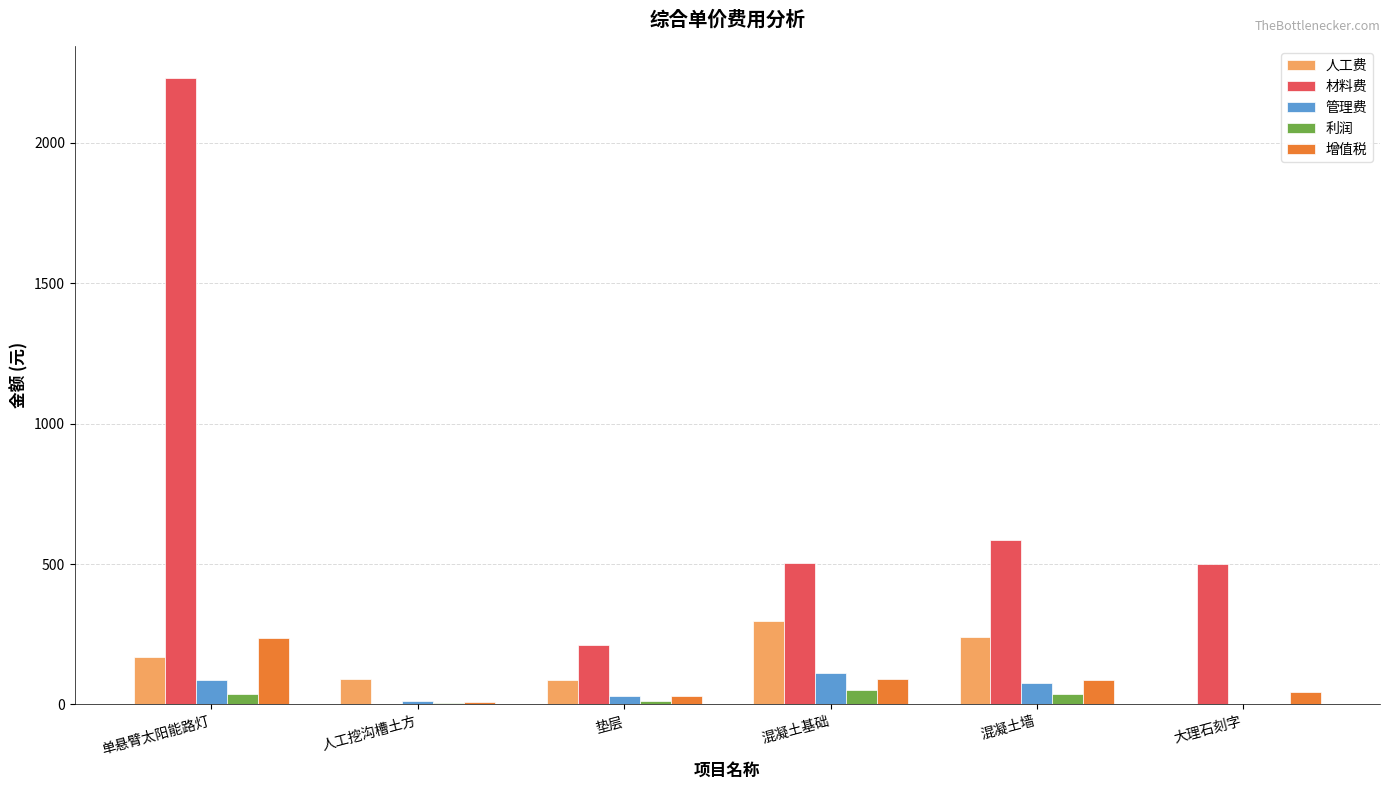

How many data points does each series have?

6